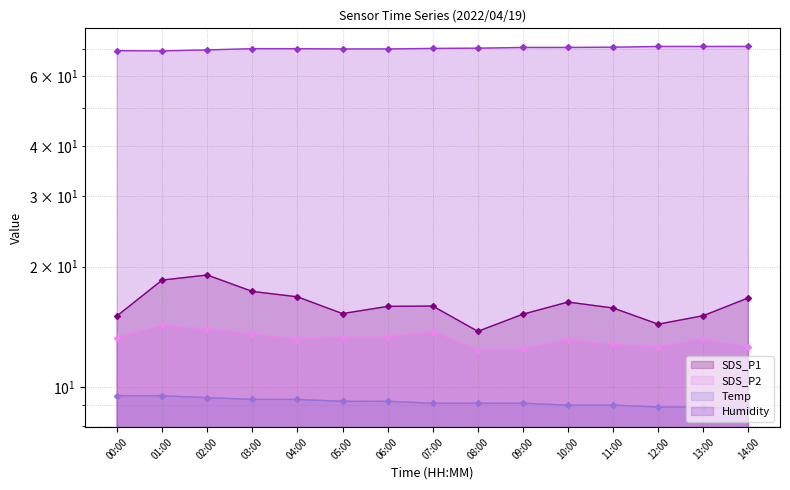

At which category is the sum across all series the highest?

02:00